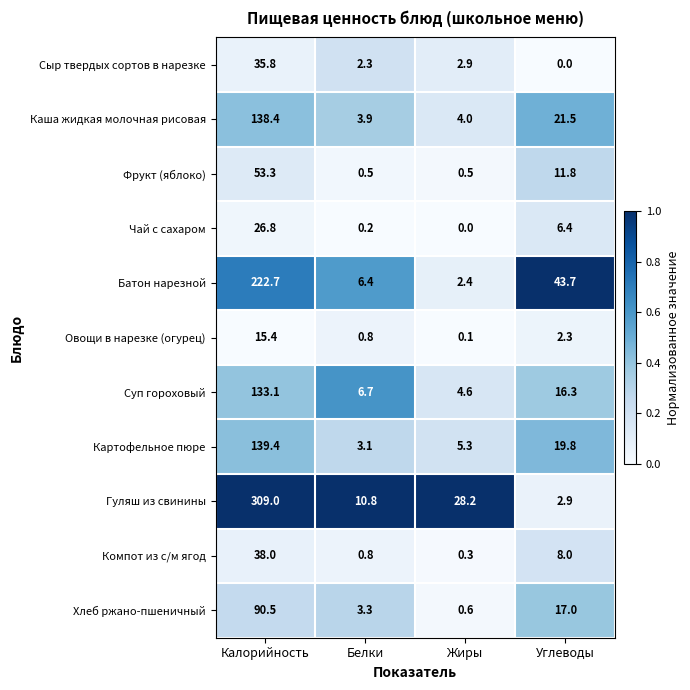

What value does the Батон нарезной series have at Белки?

6.4